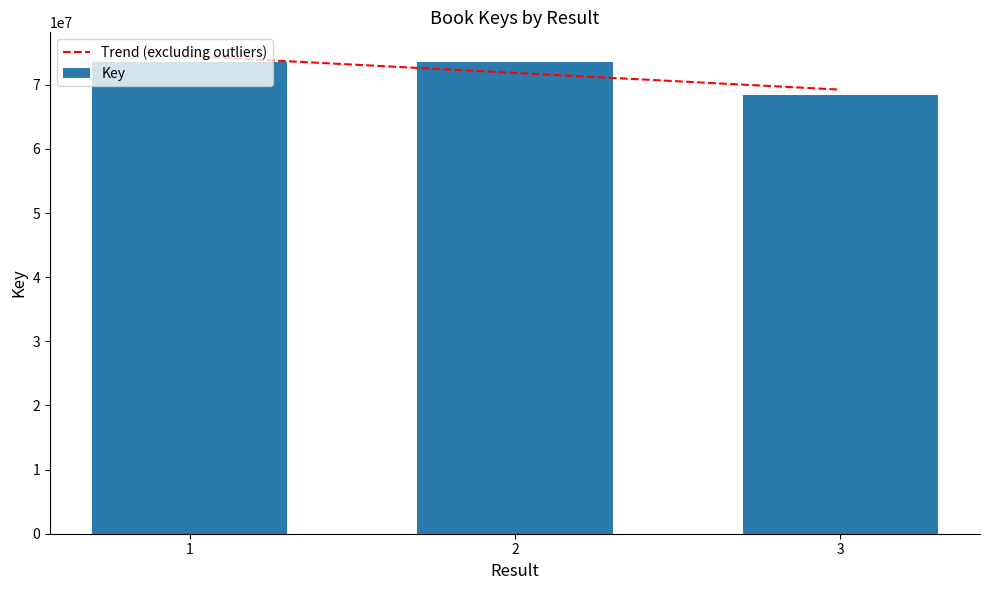

List the labels in order of value, smallest first.

3, 2, 1